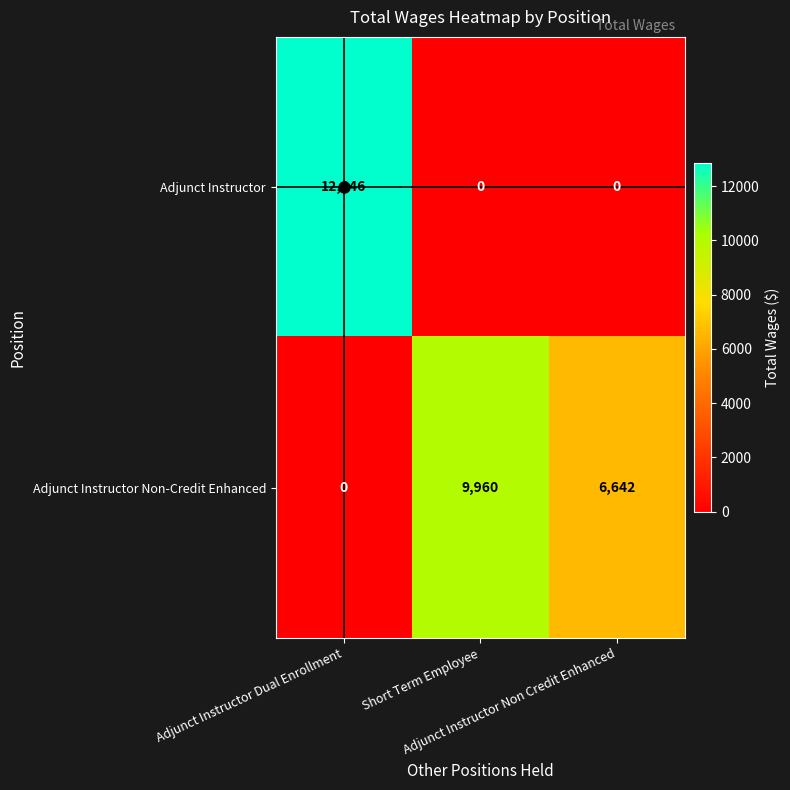

Count the Adjunct Instructor values in the range 0 to 12846.

3